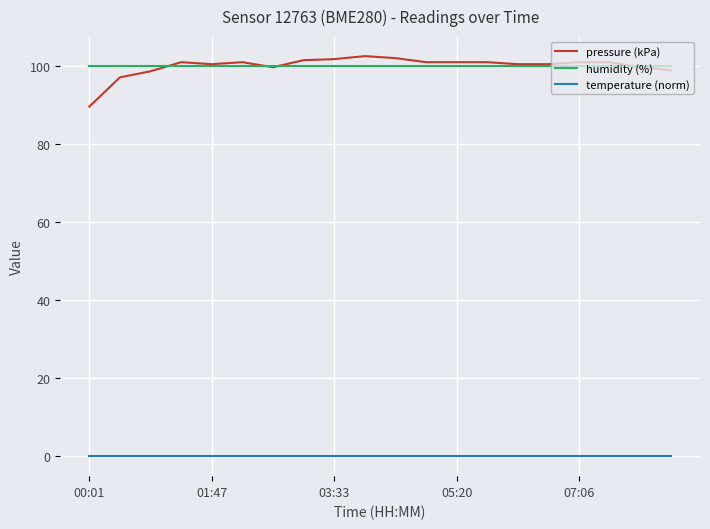

What is the maximum value shown in the chart?

102.6